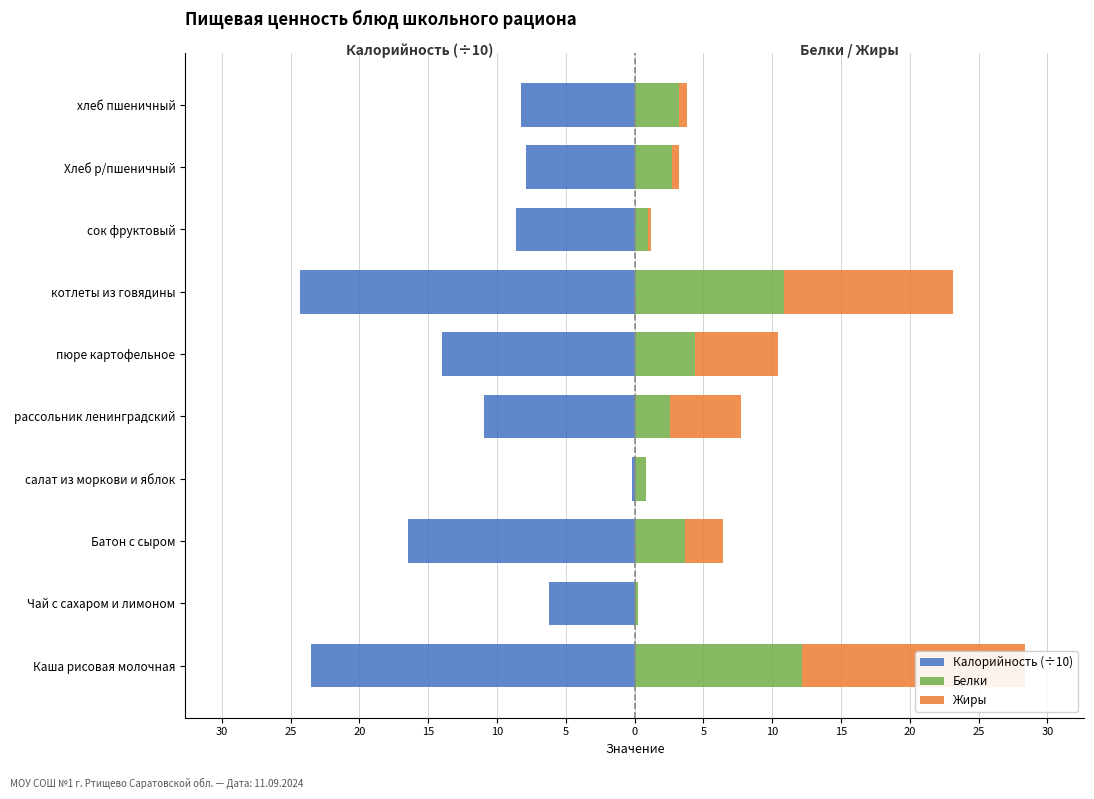

What are all the series names shown in the legend?

Калорийность (÷10), Белки, Жиры